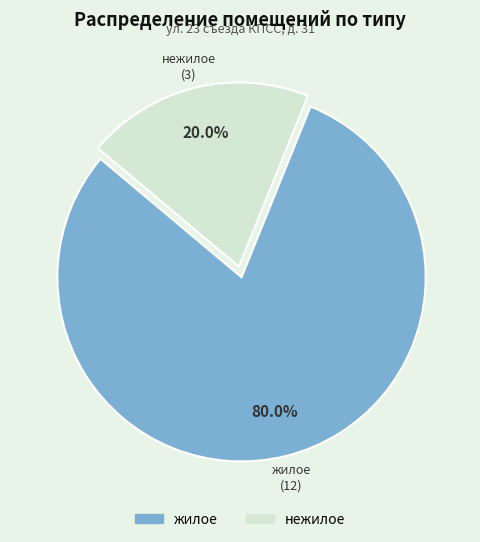

Between нежилое and жилое, which is larger?

жилое